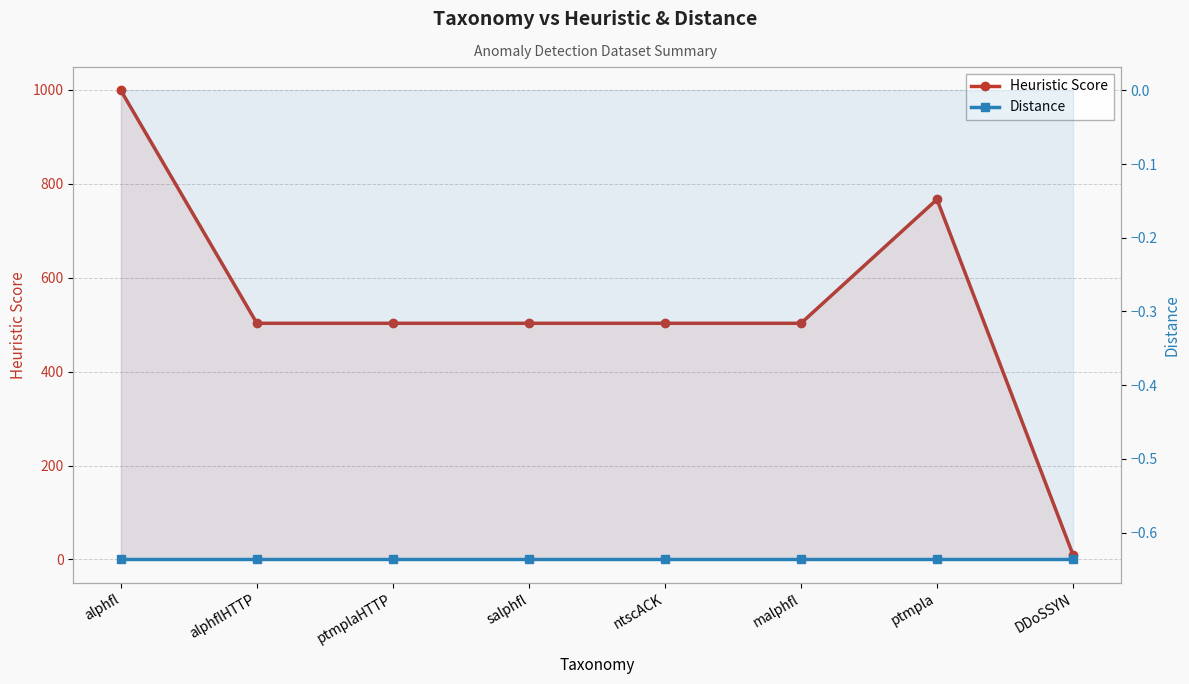

Which category has the highest value in the Distance series?

alphfl